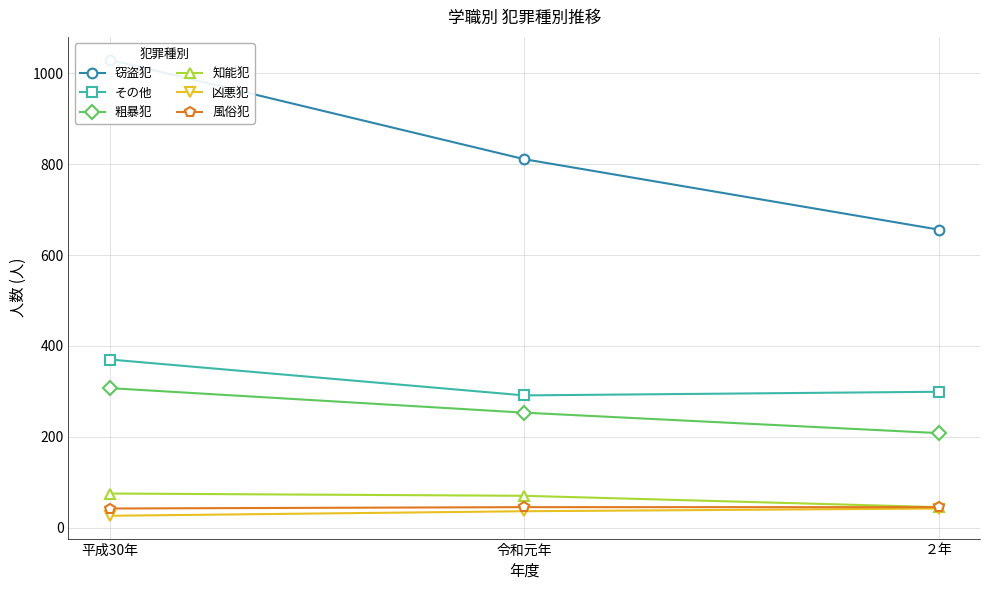

At which category is the sum across all series the highest?

平成30年